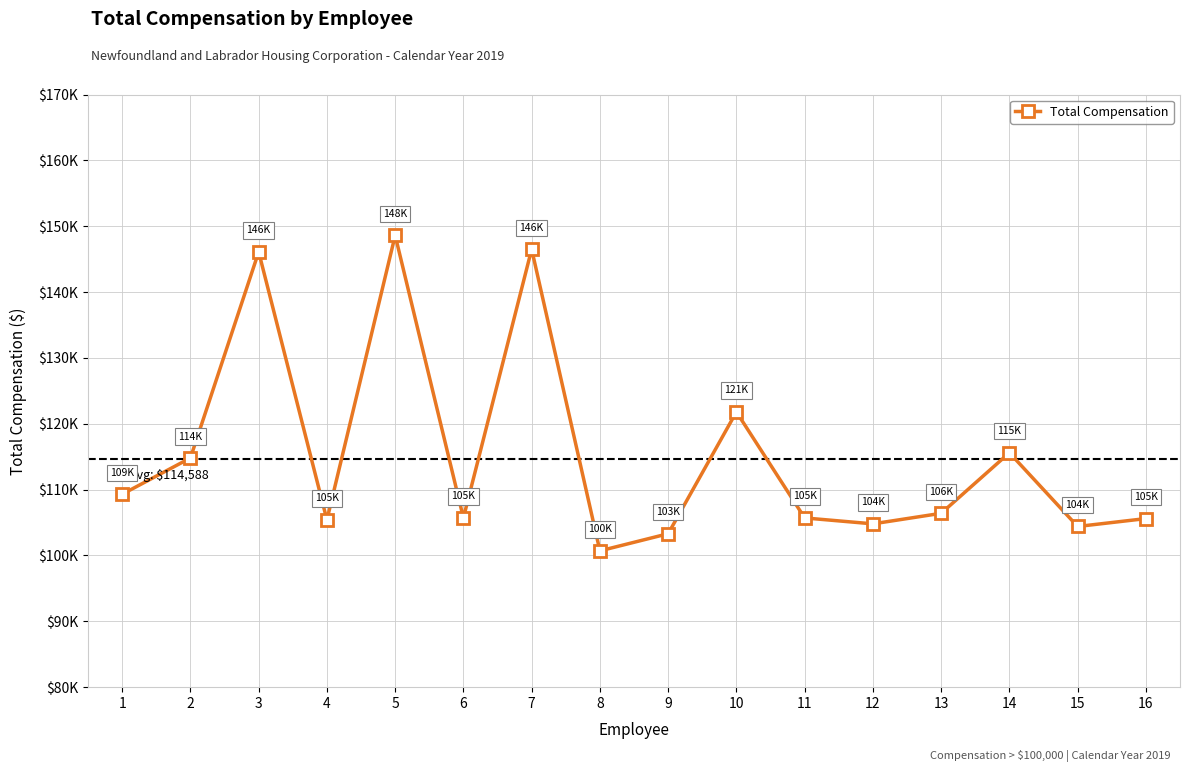

The value at 16 is 105600. True or false?

True